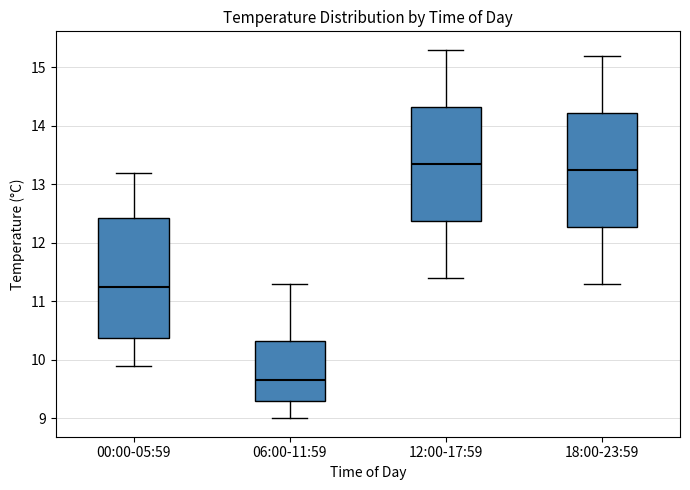

Where does the lower whisker of the box for 12:00-17:59 end on the y-axis? The values are not printed on the chart, so give them approximately, as read against the axis.

11.4